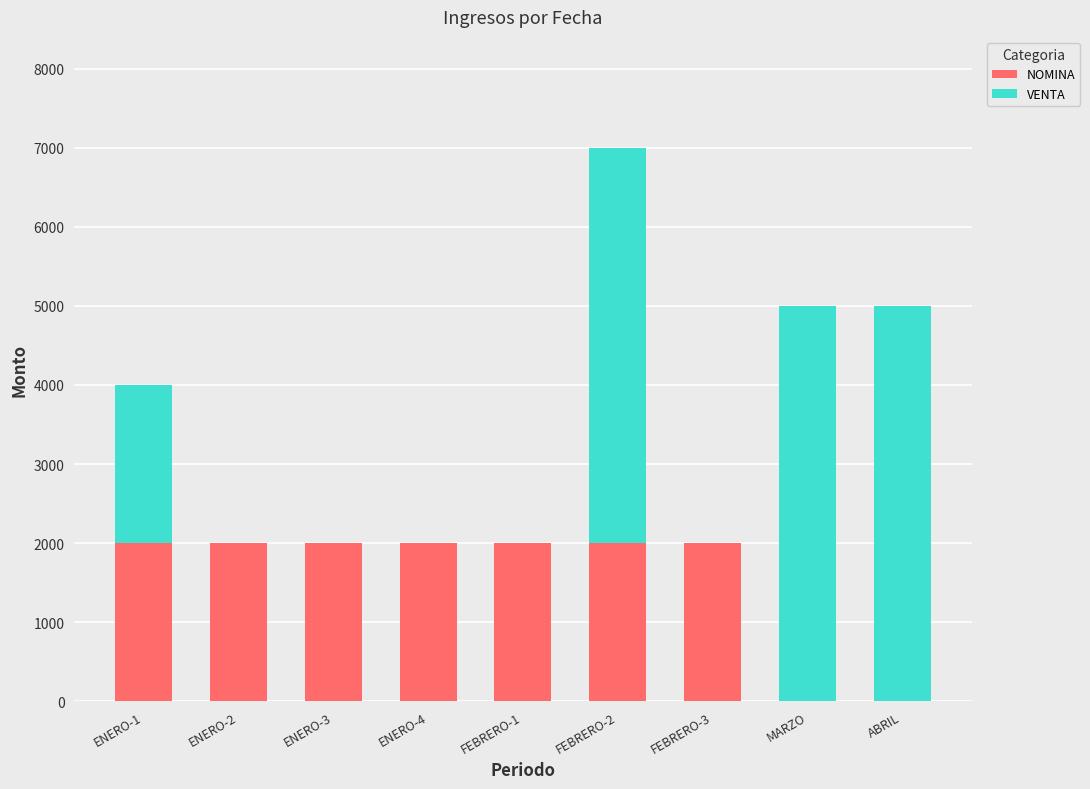

At which category is the sum across all series the highest?

FEBRERO-2